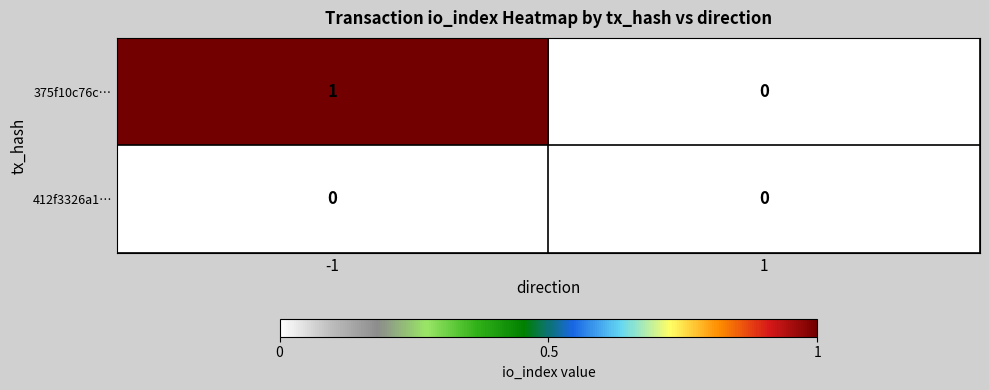

At -1, list the series in order from largest to smallest.

375f10c76c…, 412f3326a1…